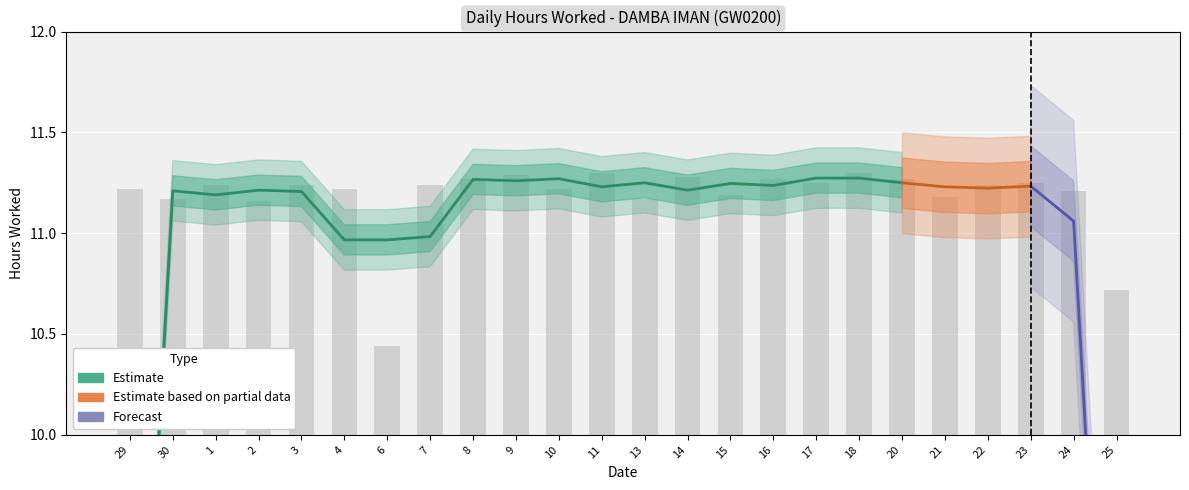

The value at 22 is 11.2. True or false?

True